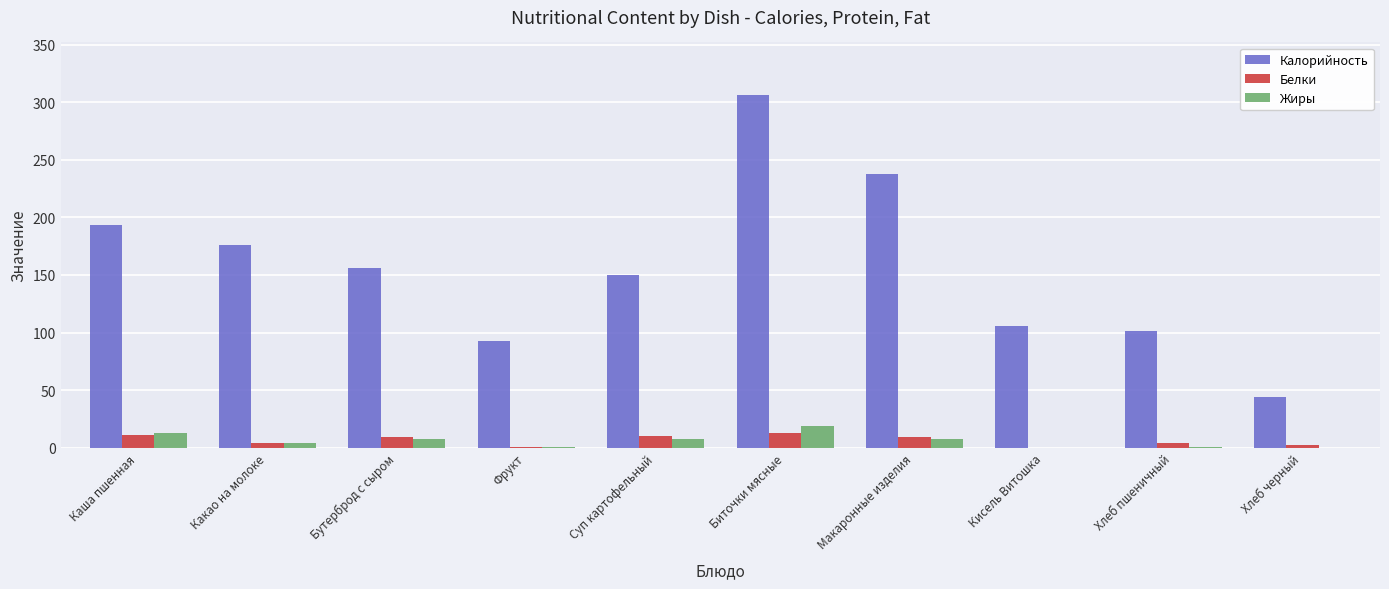

What is the spread (max minus min) of values at Бутерброд с сыром?

148